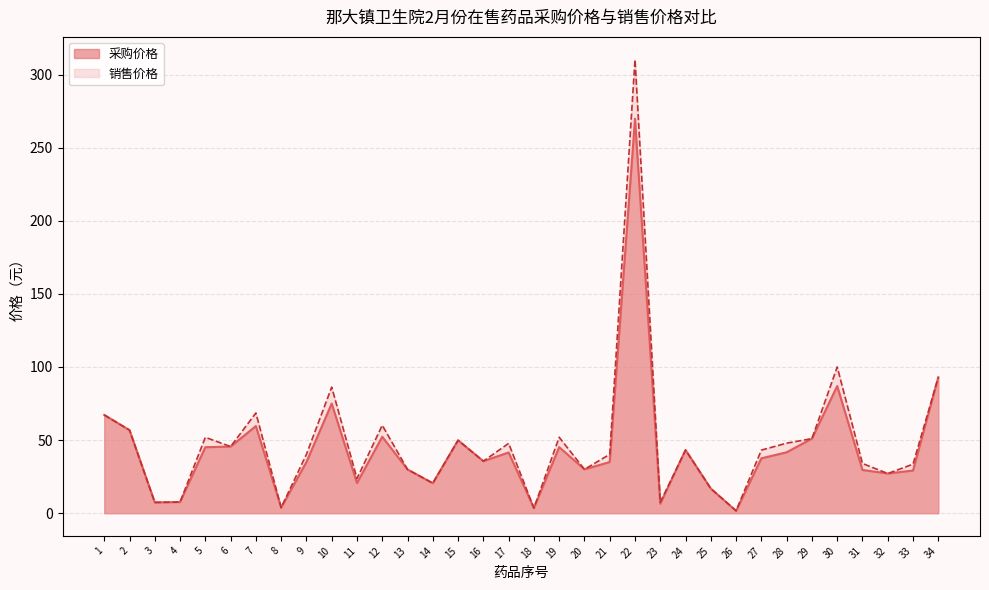

The value of 销售价格 at 29 is 51.0. True or false?

True